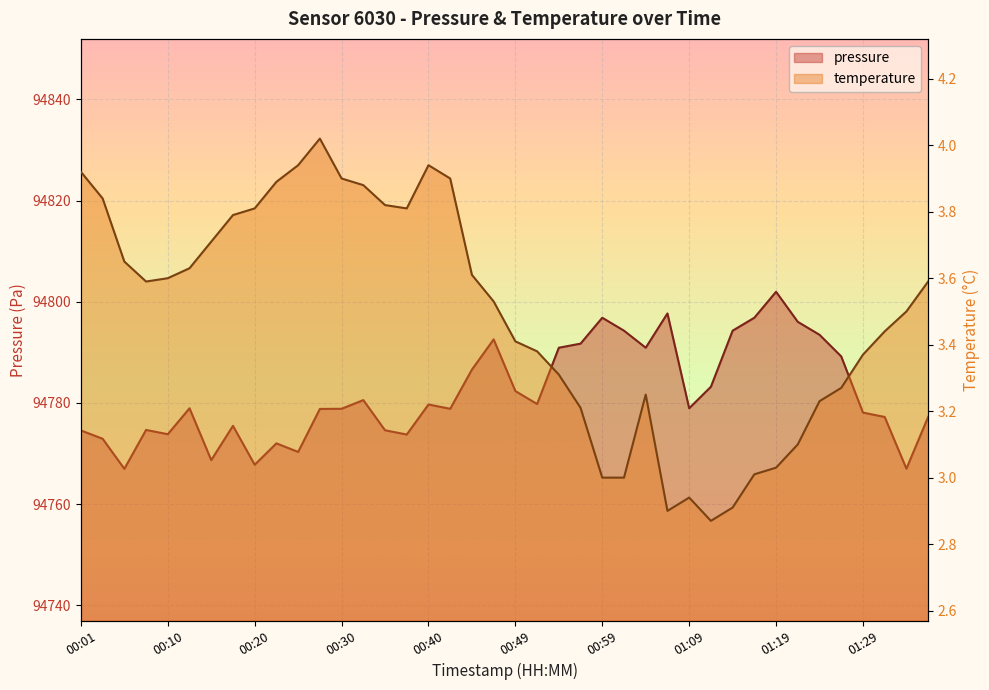

How many interior local peaks does the pressure series have?

10